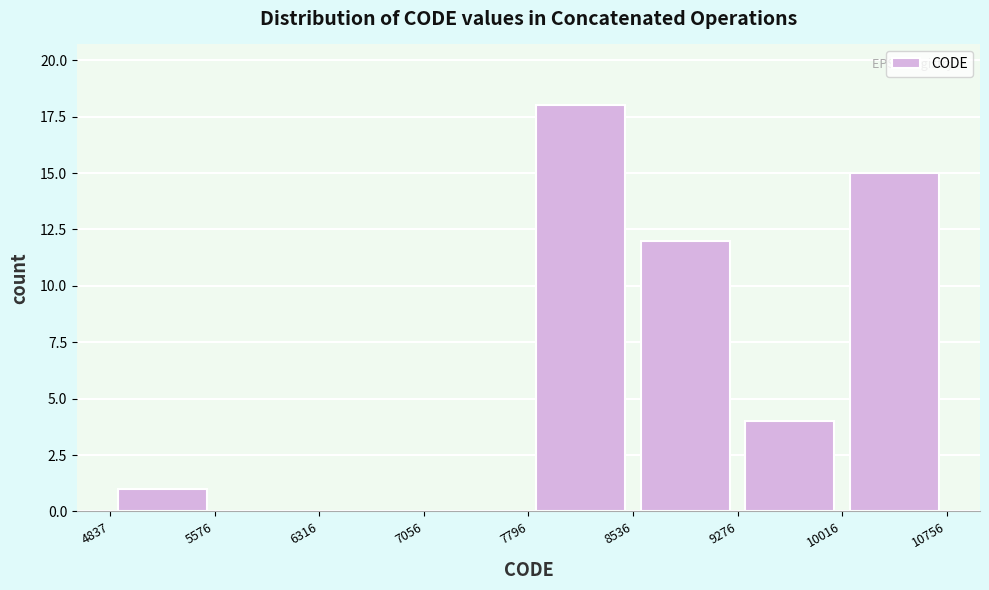

Over which range of the x-axis is the bar tallest?

7796 to 8536